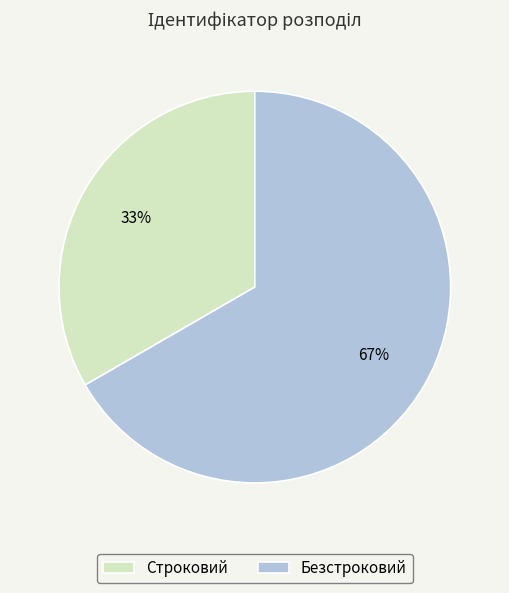

To the nearest percent, what is the average slice percentage?

50%